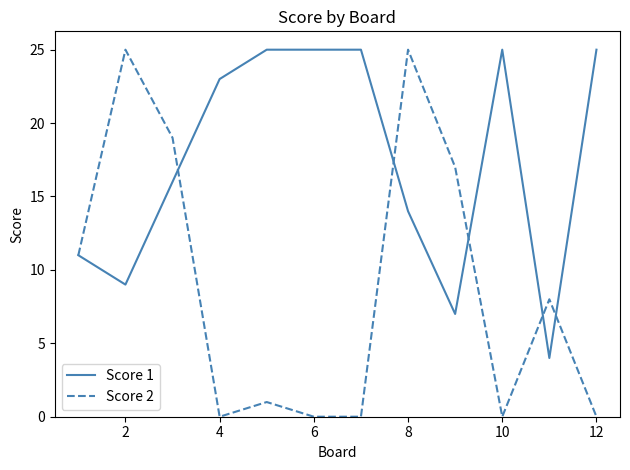

What is the greatest value displayed?

25